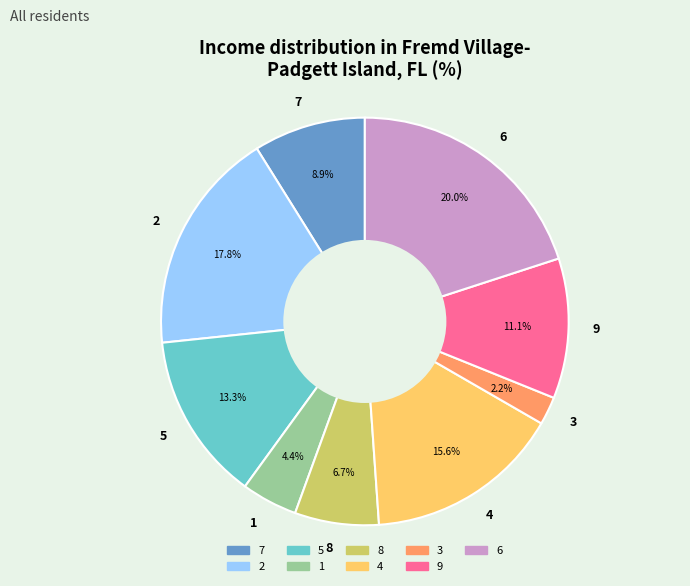

To the nearest percent, what is the average slice percentage?

11%